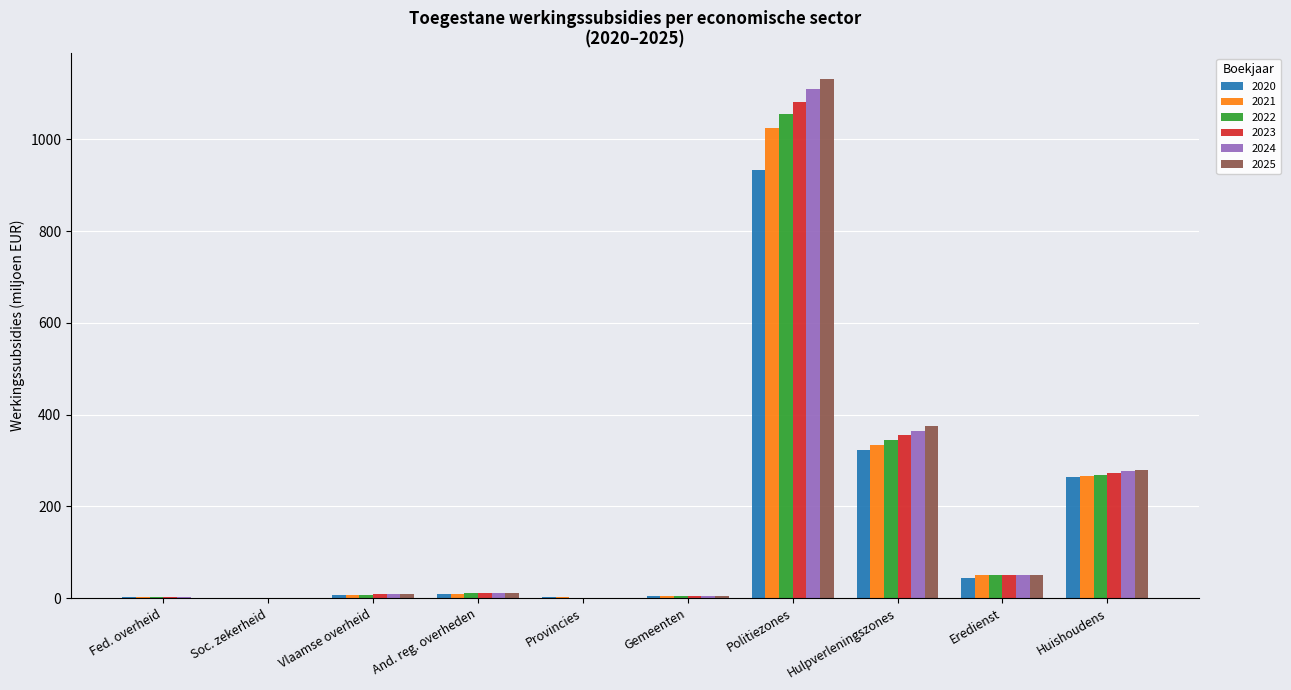

What is the sum of all 2021 values?

1698.4